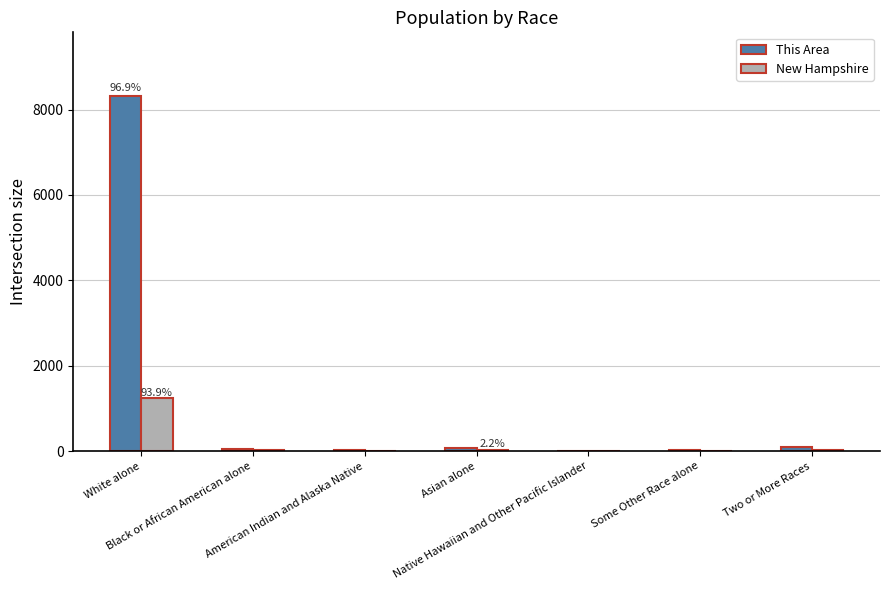

Which series has the largest total across all categories?

This Area